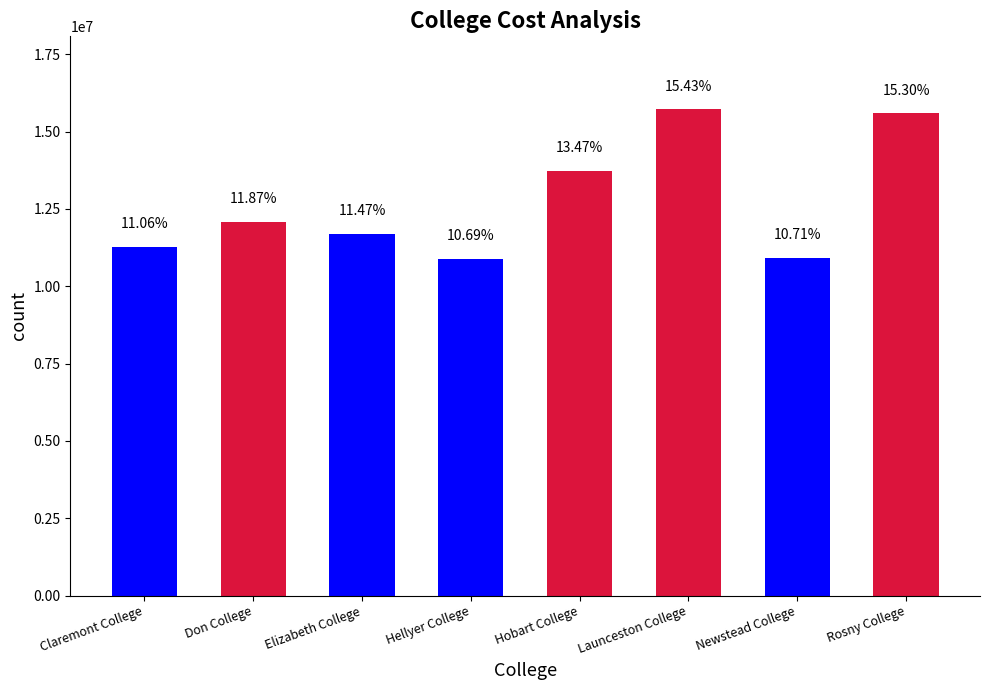

Reading left to right, extract all data points from this chart.

Claremont College=11265422	Don College=12093065	Elizabeth College=11689991	Hellyer College=10895427	Hobart College=13725077	Launceston College=15721865	Newstead College=10913242	Rosny College=15587714